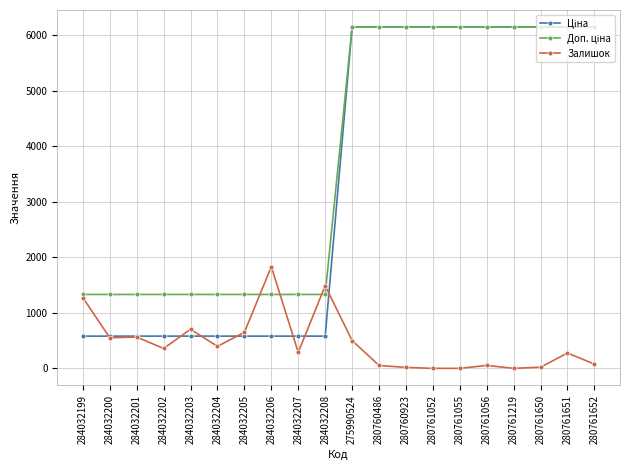

What is the total value across all series at 284032201?

2474.6